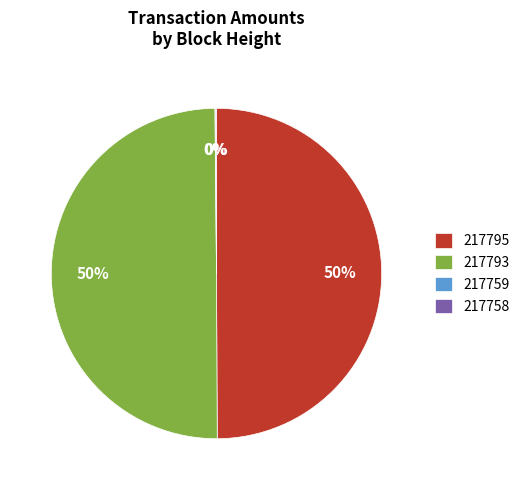

Do 217795 and 217793 together represent more than half of the pie?

Yes